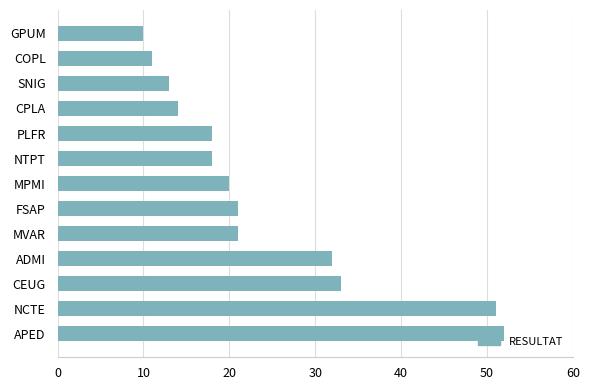

What is the sum of the values at ADMI and CEUG?

65